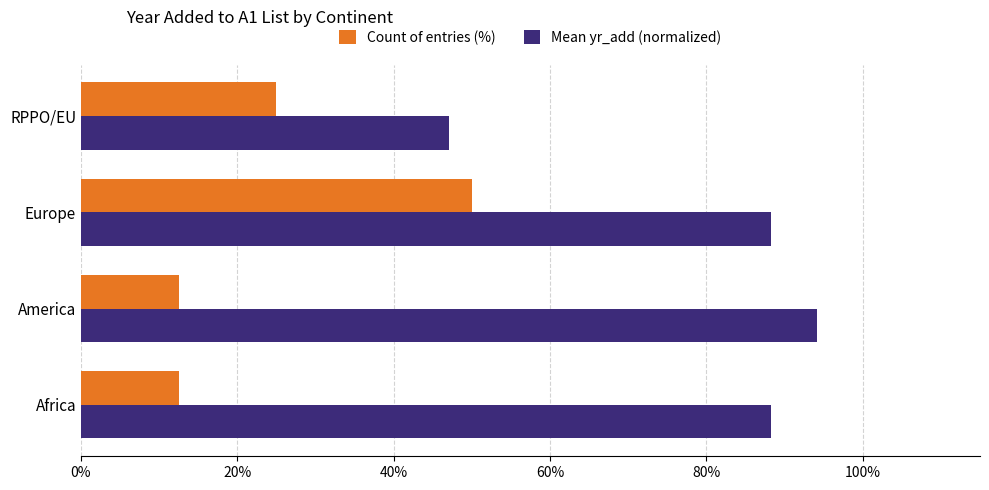

What is the average value of the Count of entries (%) series?

25.0